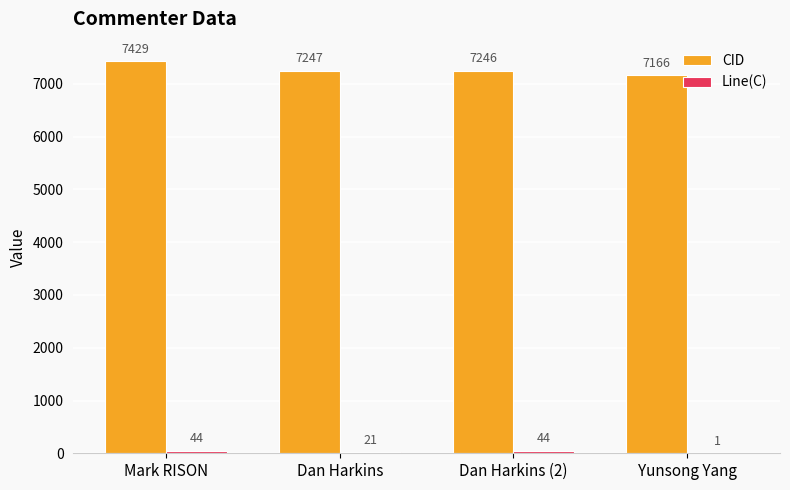

What is the sum of all CID values?

29088